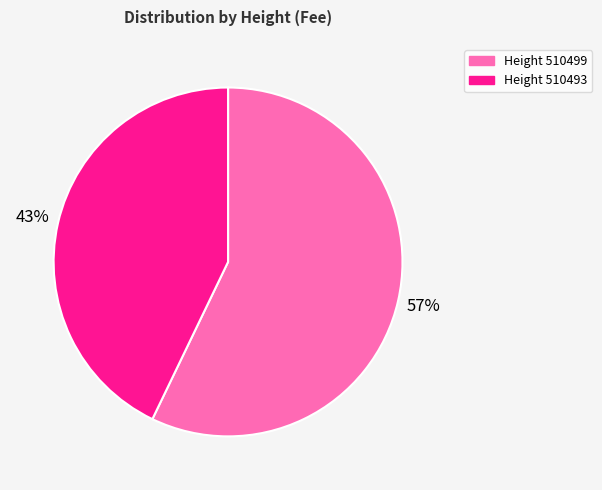

Is there any slice that represents more than half of the pie?

Yes